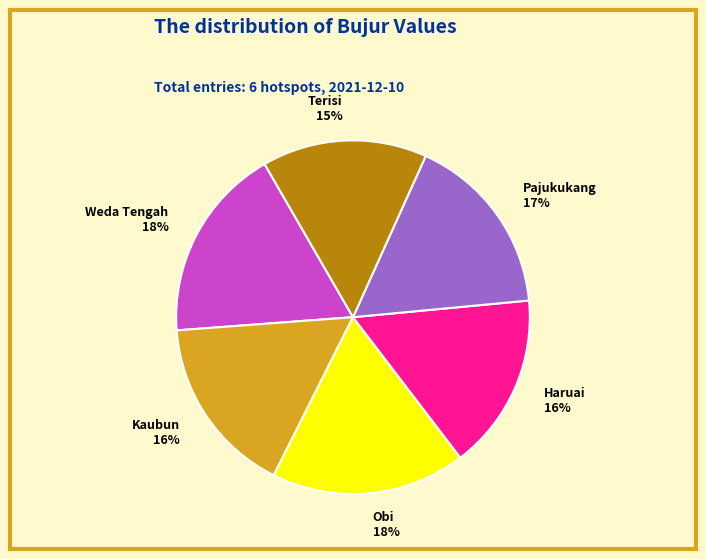

How many slices are in this pie chart?

6